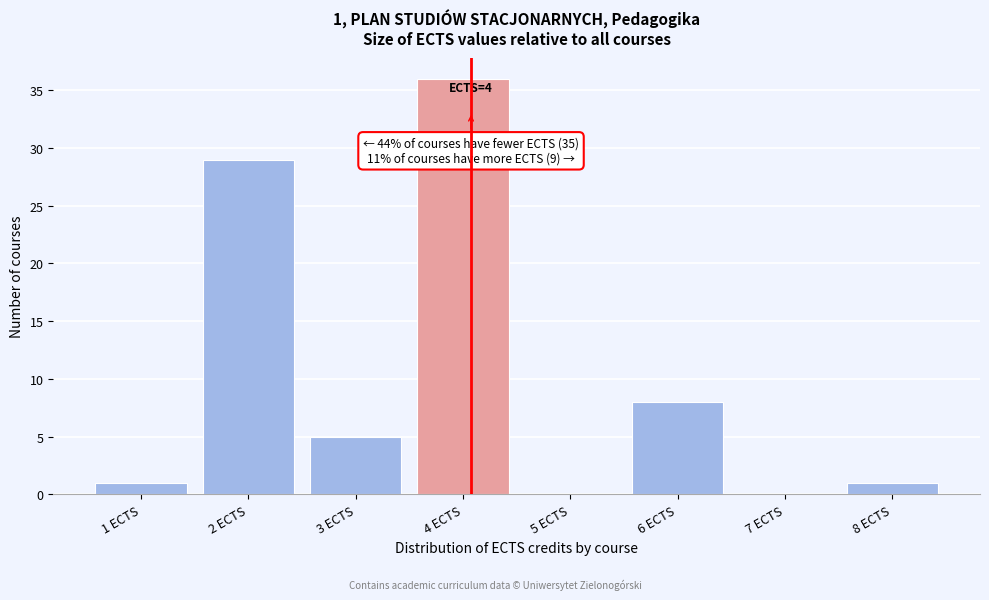

Reading left to right, transcribe all the data shown in this chart.

1 ECTS=1	2 ECTS=29	3 ECTS=5	4 ECTS=36	5 ECTS=0	6 ECTS=8	7 ECTS=0	8 ECTS=1